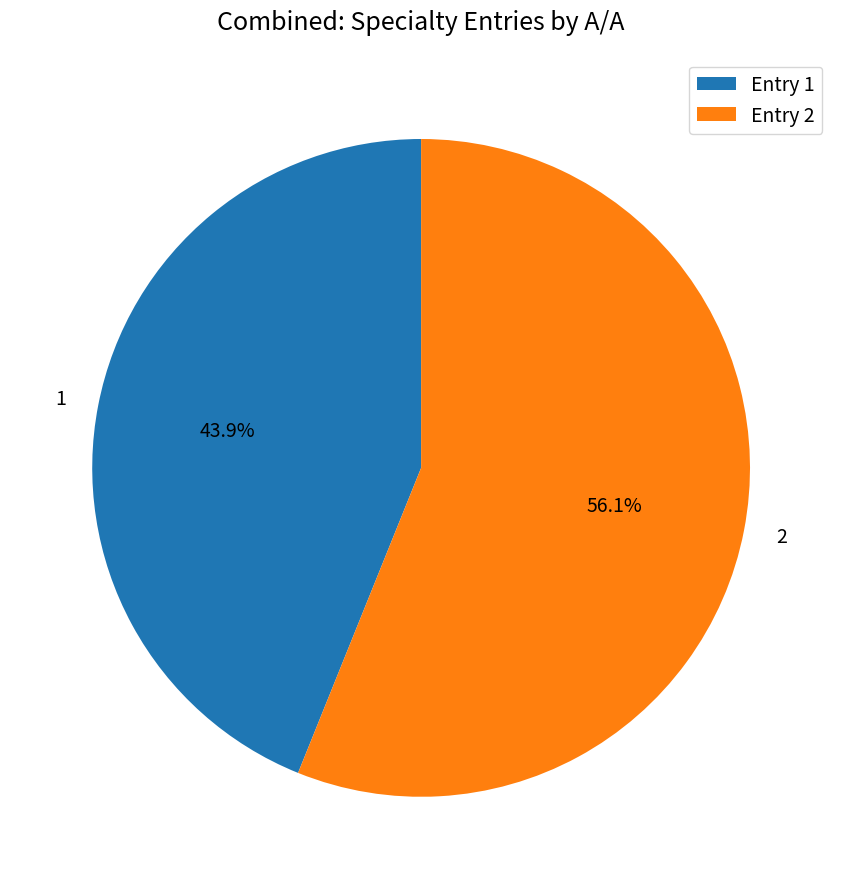

Is 2 the majority of the pie?

Yes